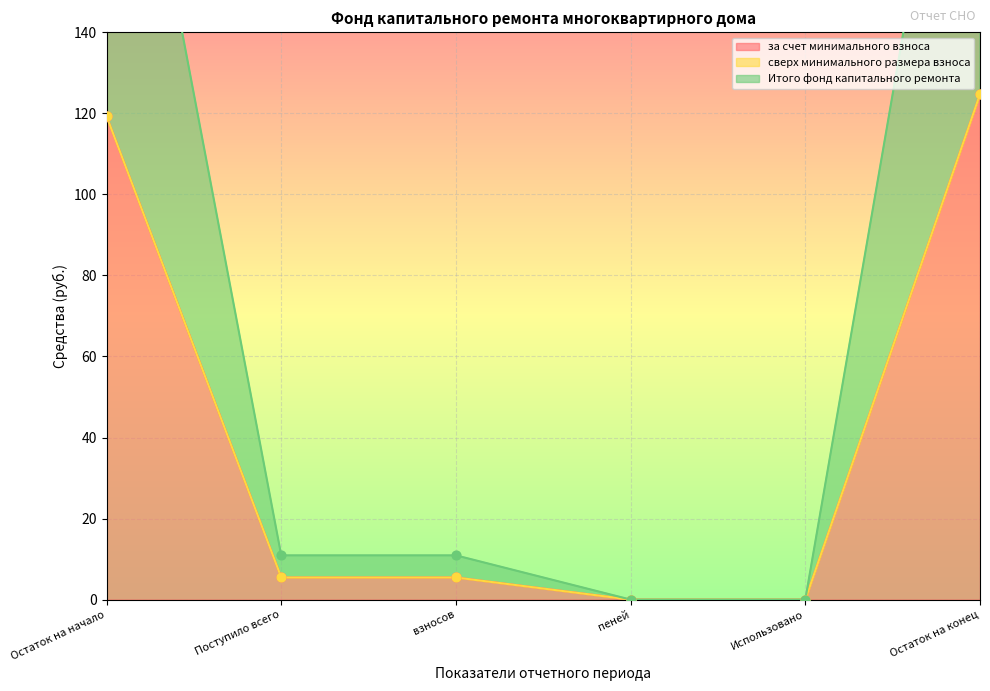

Is the value of за счет минимального взноса at взносов greater than the value of Итого фонд капитального ремонта at взносов?

No